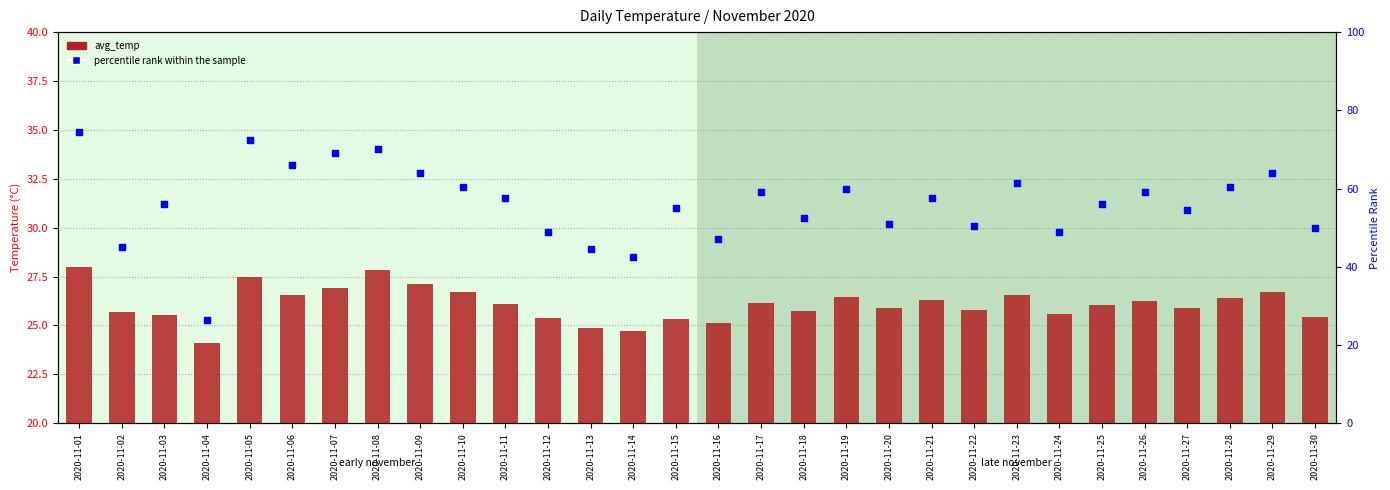

Which series reaches the maximum Y coordinate?

percentile rank within the sample